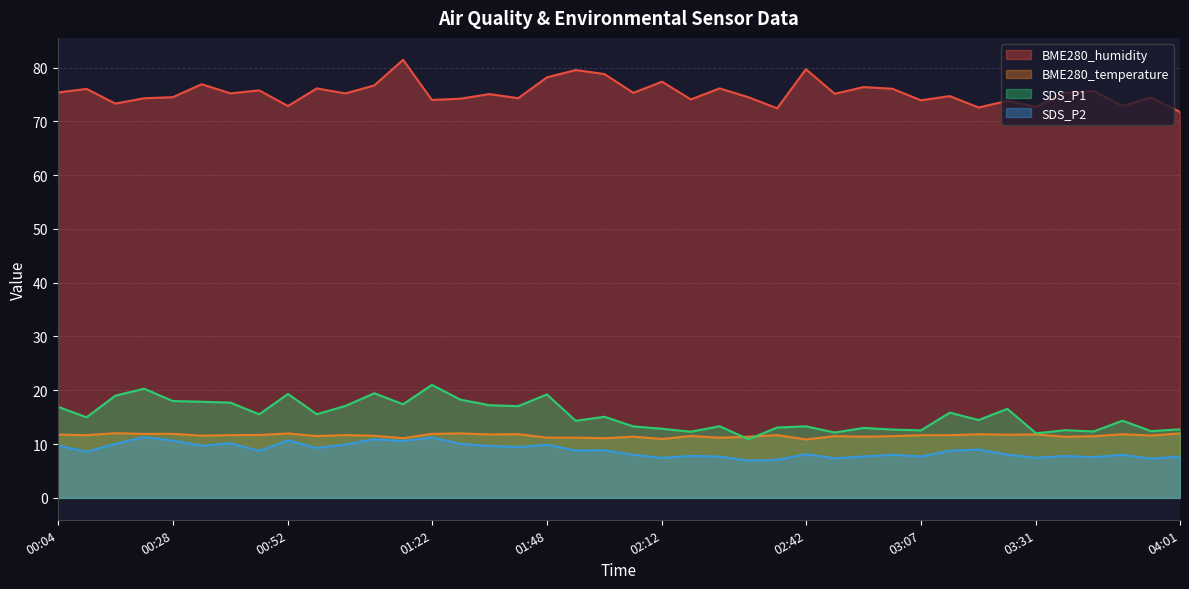

Reading left to right, what are all the values shown in this chart?

BME280_humidity: 75.3	76.0	73.3	74.3	74.5	76.9	75.2	75.8	72.8	76.1	75.2	76.7	81.4	74.0	74.2	75.1	74.3	78.2	79.5	78.8	75.3	77.4	74.1	76.1	74.5	72.4	79.7	75.1	76.4	76.1	73.9	74.7	72.6	73.8	72.7	75.3	75.6	72.9	74.4	71.7
BME280_temperature: 11.8	11.7	12.0	11.9	11.9	11.6	11.7	11.7	12.0	11.5	11.7	11.5	11.1	11.9	12.0	11.8	11.8	11.2	11.2	11.1	11.4	10.9	11.5	11.2	11.4	11.7	10.9	11.5	11.4	11.5	11.7	11.7	11.8	11.7	11.8	11.4	11.5	11.8	11.6	12.0
SDS_P1: 16.9	15.0	19.0	20.3	18.0	17.9	17.7	15.5	19.3	15.6	17.1	19.4	17.4	21.0	18.2	17.2	17.1	19.2	14.3	15.1	13.3	12.8	12.3	13.3	10.9	13.1	13.3	12.2	13.0	12.7	12.6	15.8	14.5	16.6	12.0	12.6	12.3	14.3	12.4	12.8
SDS_P2: 9.8	8.6	10.1	11.3	10.7	9.7	10.2	8.7	10.7	9.3	9.9	10.9	10.6	11.2	10.1	9.7	9.4	9.9	8.8	8.8	8.0	7.5	7.8	7.7	6.9	7.1	8.1	7.3	7.7	8.0	7.7	8.8	9.0	8.0	7.5	7.8	7.6	8.0	7.3	7.7